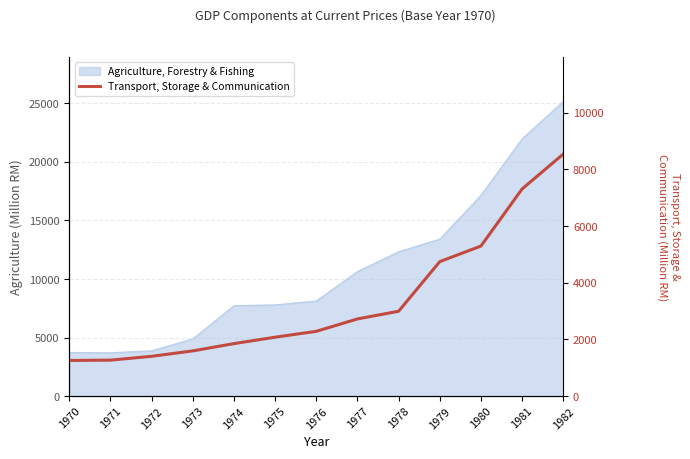

True or false: the data shows 2723 at 1977.

True